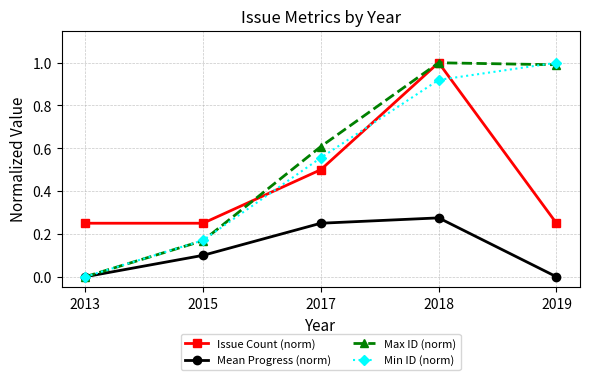

Is it true that Issue Count (norm) equals 1.0 at 2018?

True